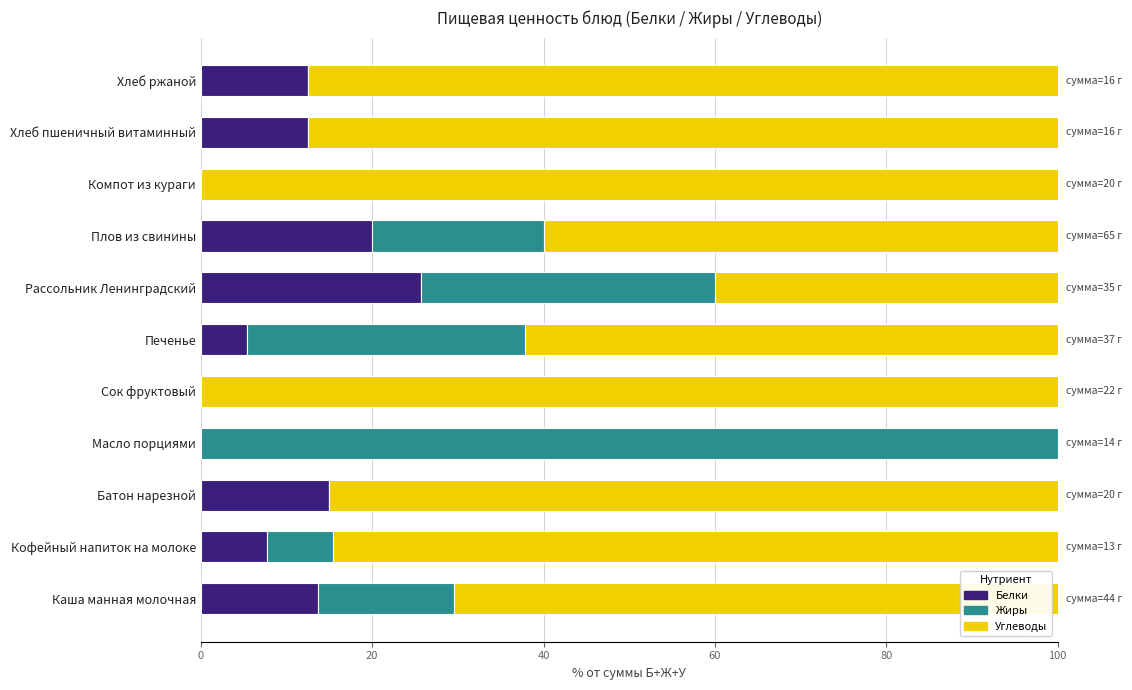

What is the sum of the Белки values at Масло порциями and Хлеб ржаной?

12.5